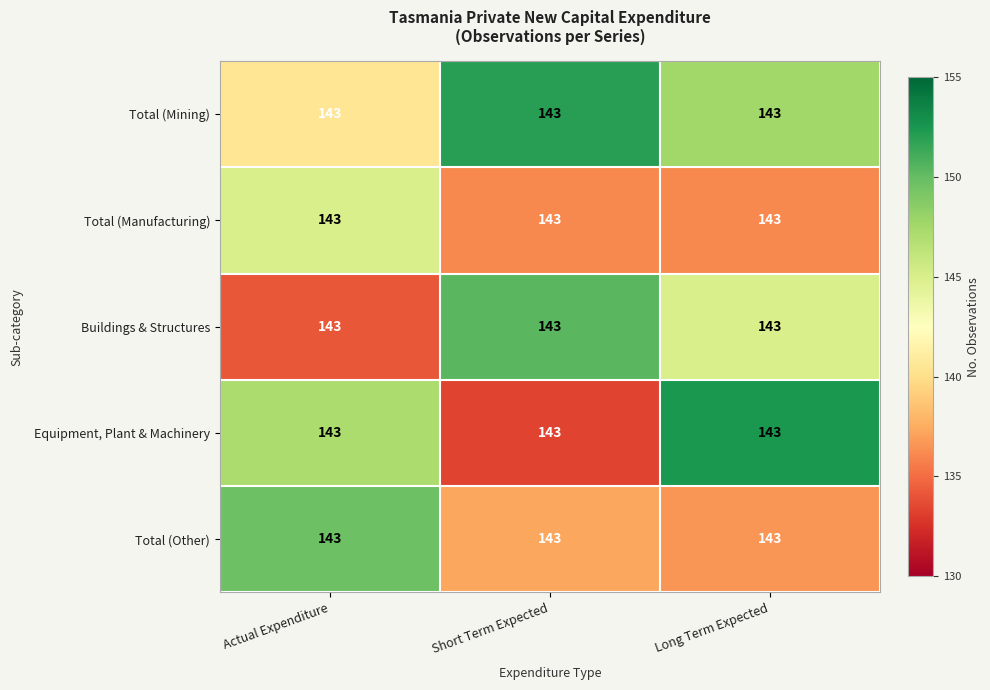

The value of Buildings & Structures at Short Term Expected is 150.3. True or false?

True